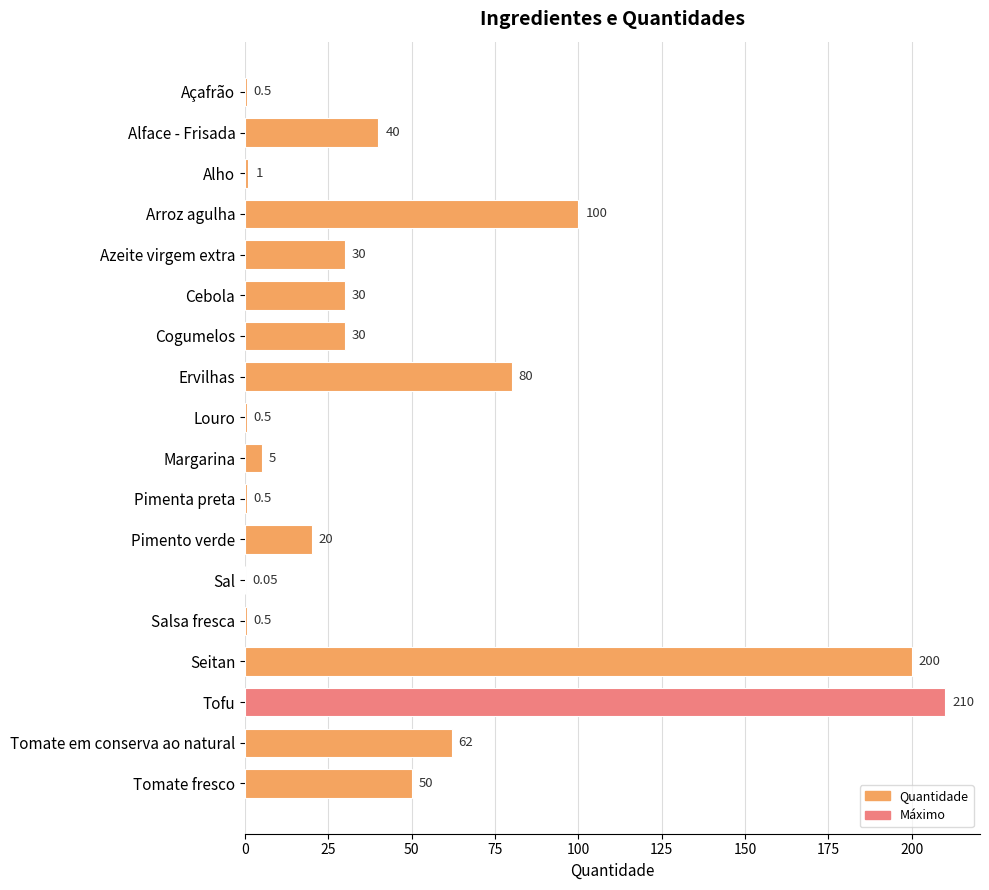

What is the maximum value shown in the chart?

210.0